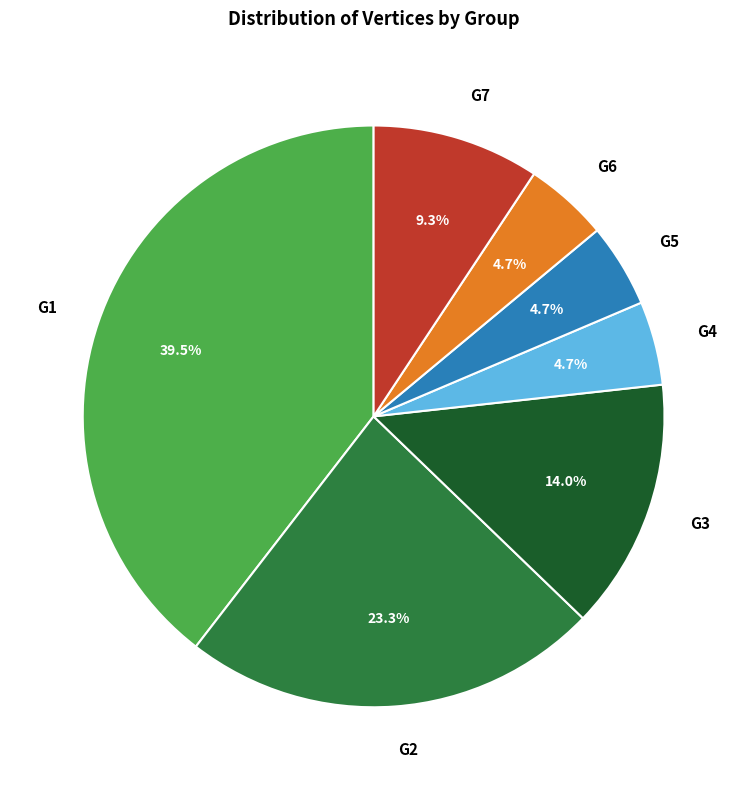

To the nearest percent, what is the average slice percentage?

14%